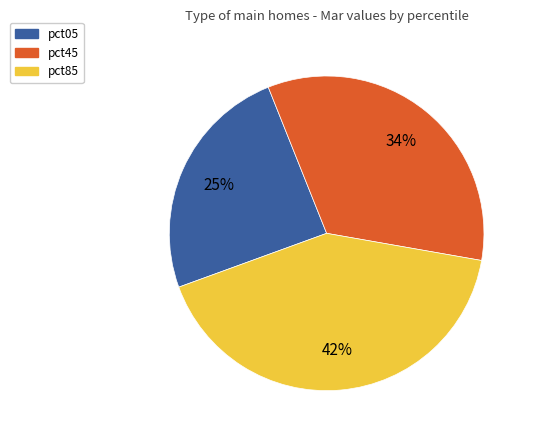

Does any single category account for the majority?

No